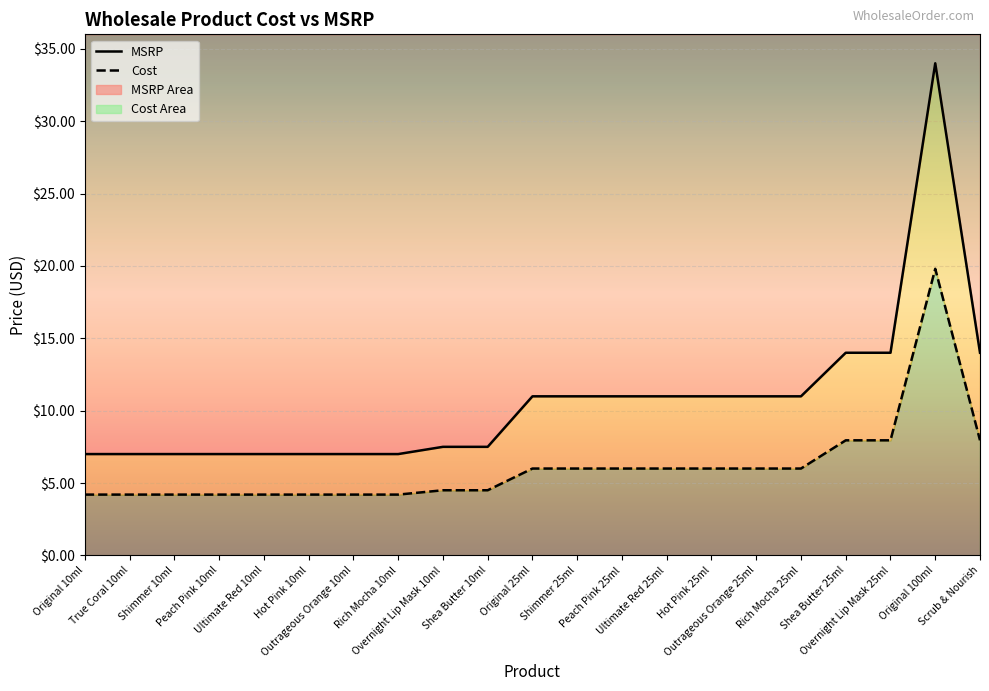

How many interior local peaks does the Cost series have?

1